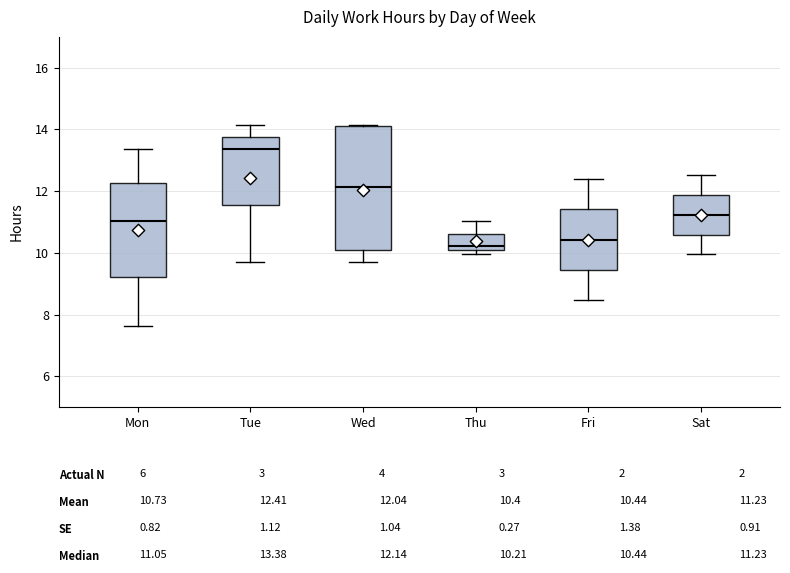

Which box has the highest median line?

Tue